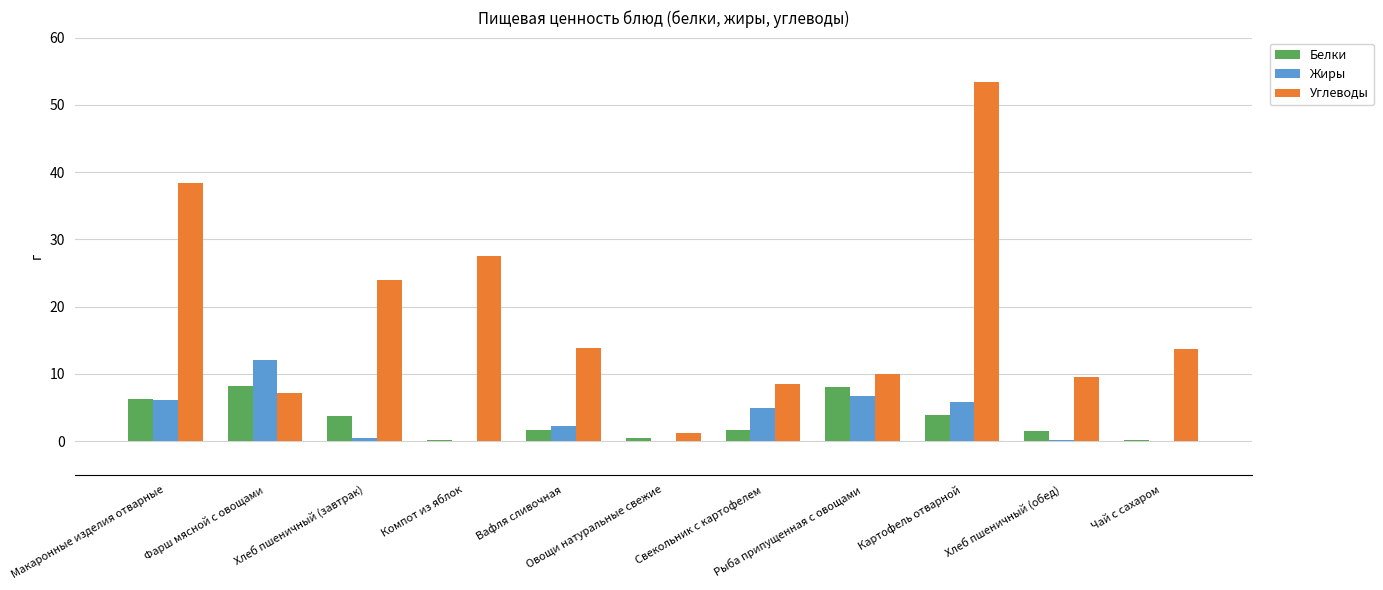

What are all the series names shown in the legend?

Белки, Жиры, Углеводы